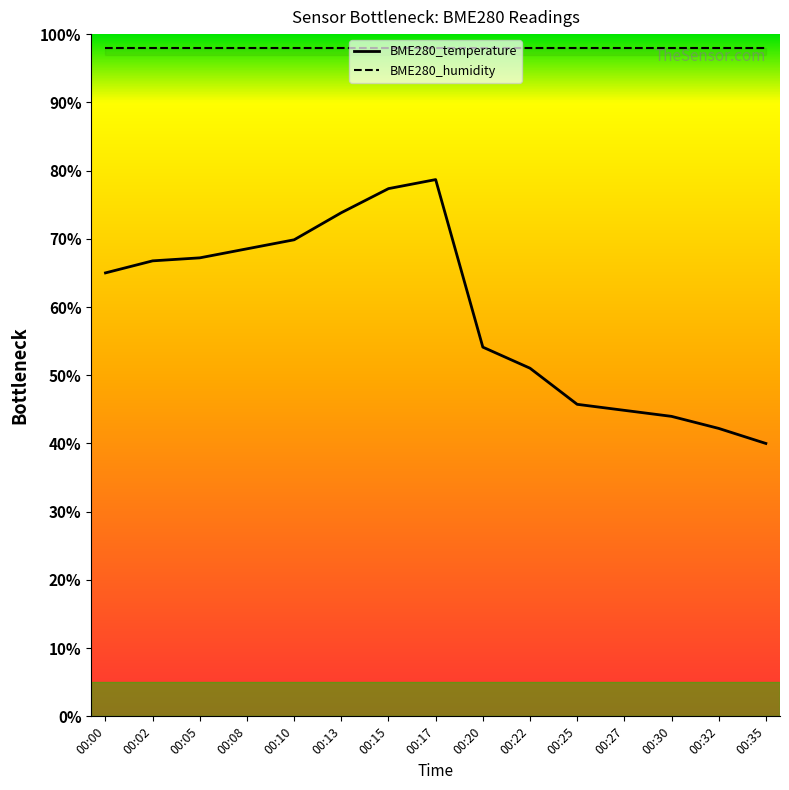

What is the average value of the BME280_temperature series?

0.6